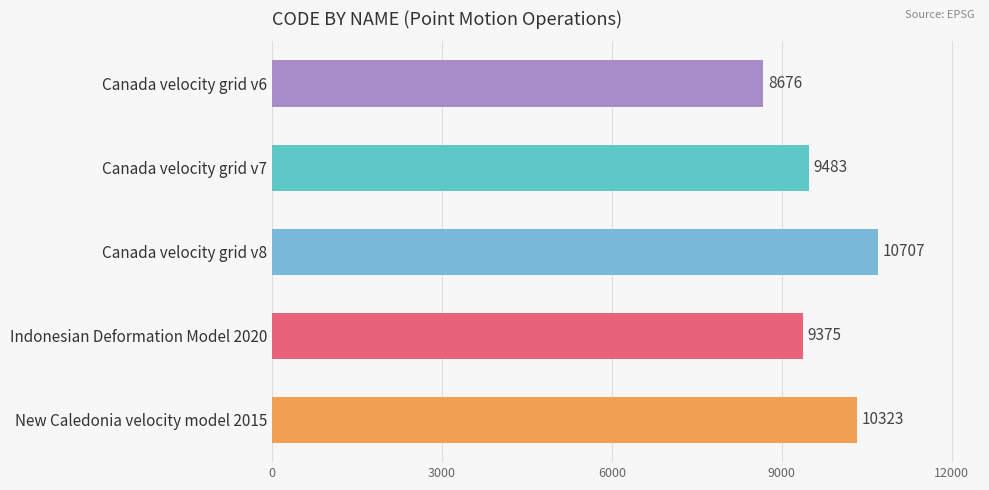

Rank the categories by value from lowest to highest.

Canada velocity grid v6, Indonesian Deformation Model 2020, Canada velocity grid v7, New Caledonia velocity model 2015, Canada velocity grid v8